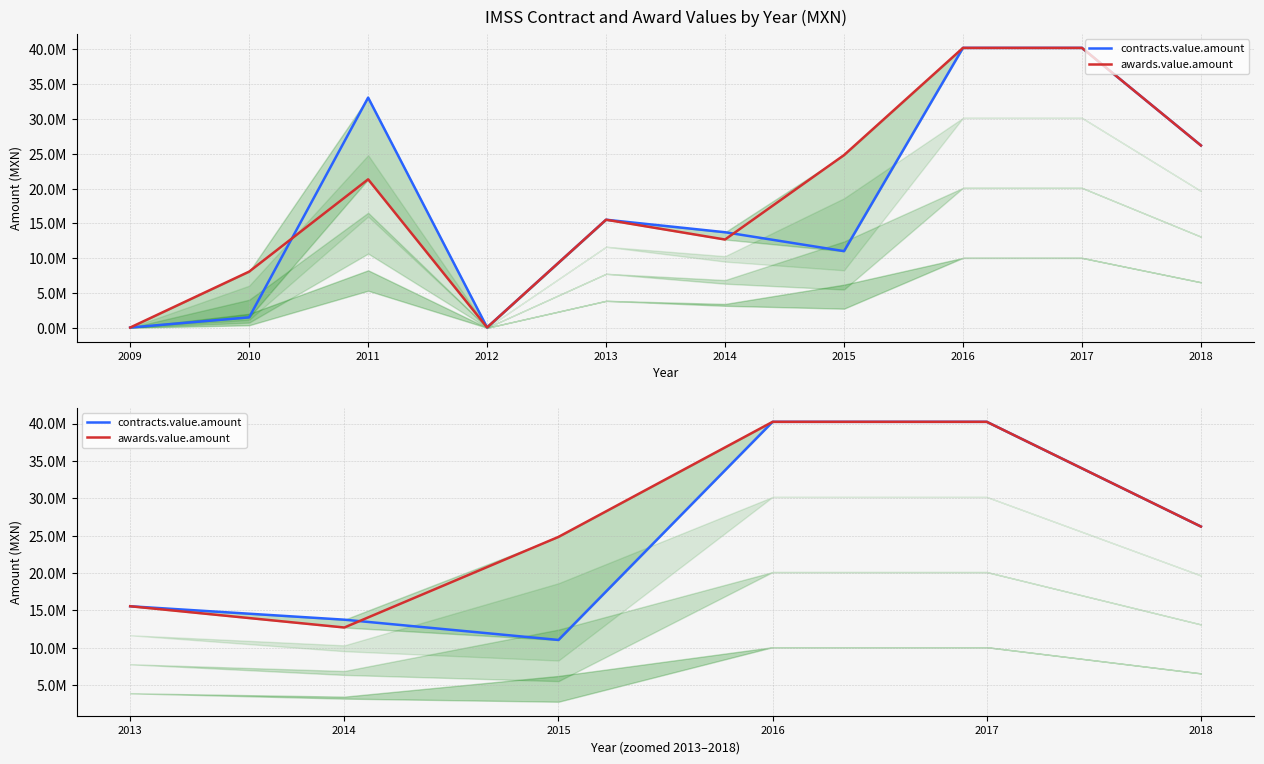

Which series has the widest spread of values?

contracts.value.amount